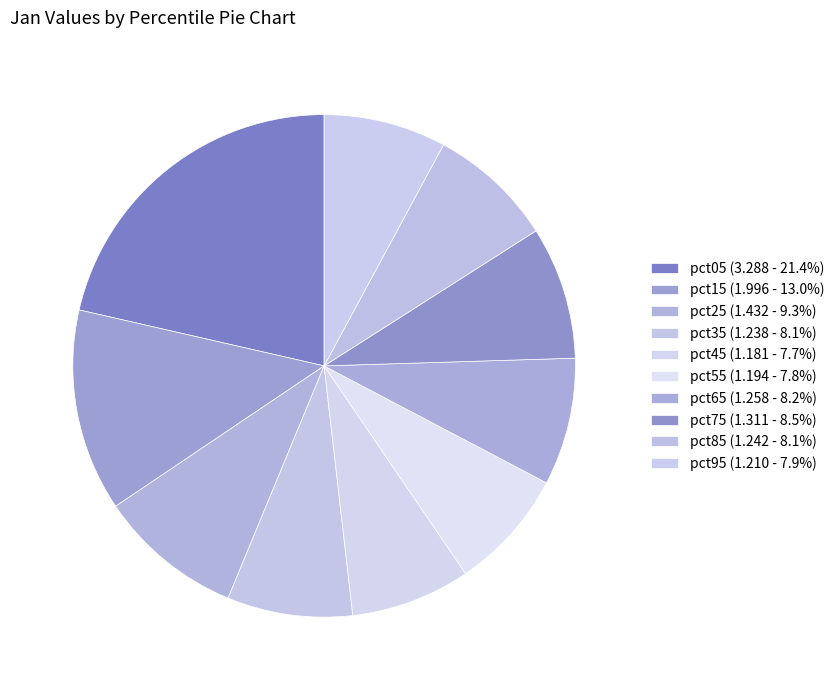

The pct75 slice represents 9% of the pie. True or false?

True